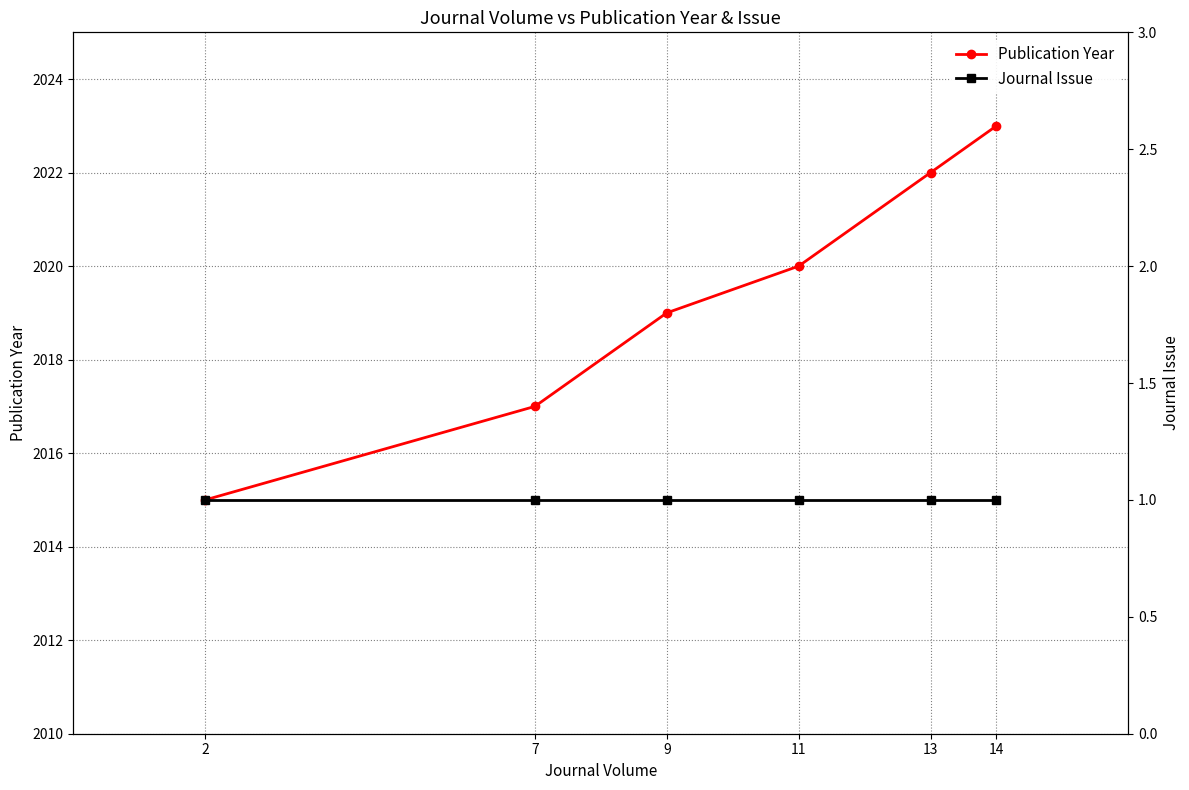

Is the value of Publication Year at 7 greater than the value of Journal Issue at 2?

Yes